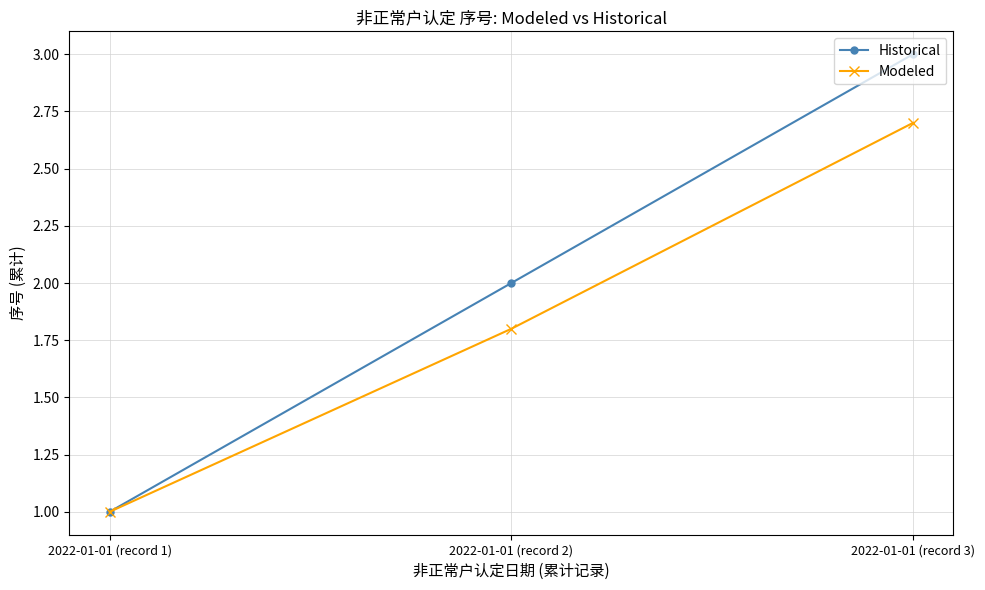

What is the difference between the Modeled values at 2022-01-01 (record 3) and 2022-01-01 (record 2)?

0.9